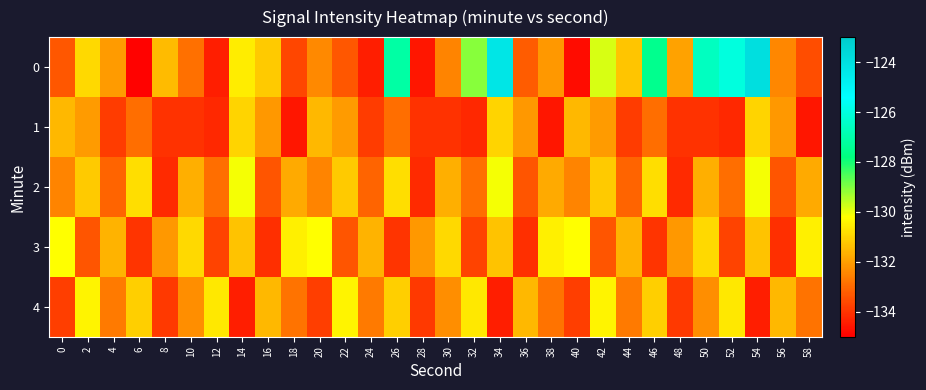

What is the spread (max minus min) of values at 2?

3.0